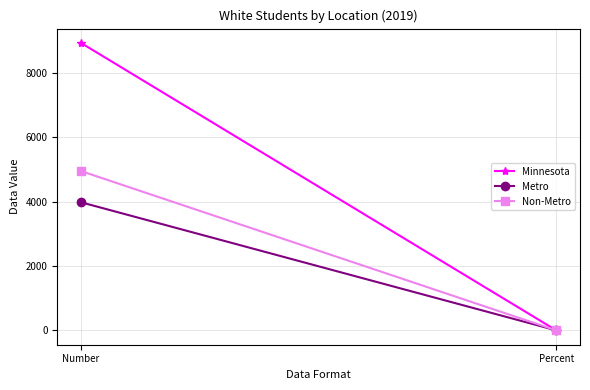

Which series has the largest total across all categories?

Minnesota